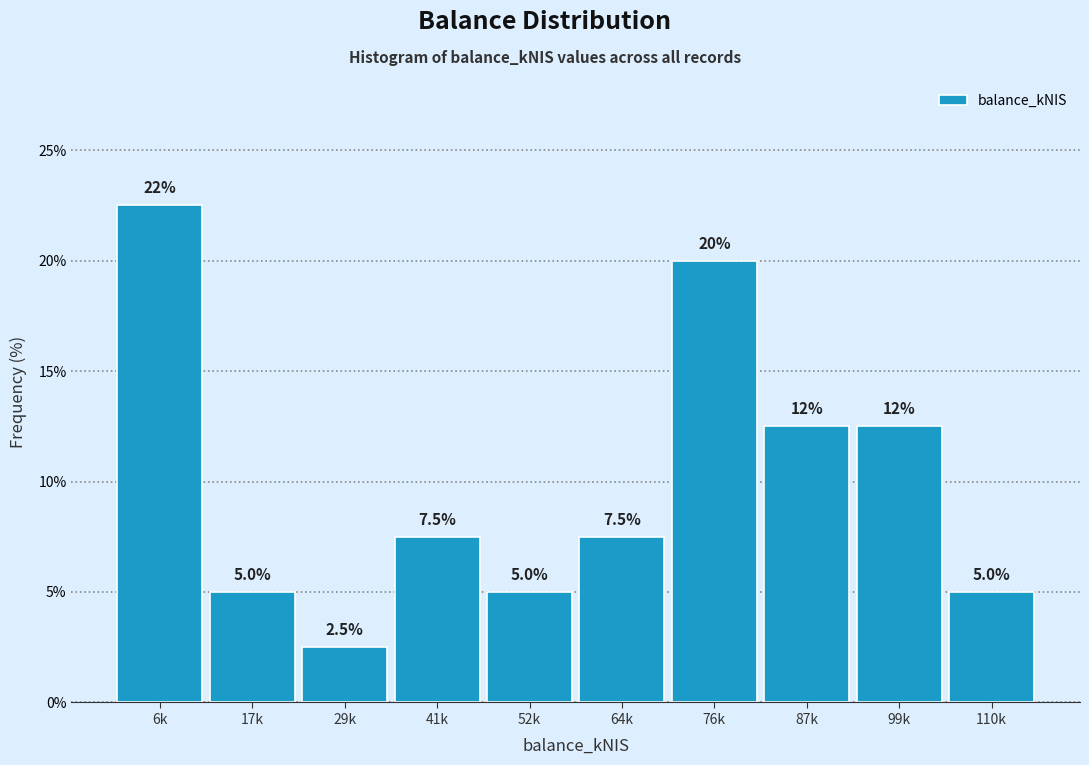

Reading left to right, transcribe all the data shown in this chart.

6k=22.5	17k=5.0	29k=2.5	41k=7.5	52k=5.0	64k=7.5	76k=20.0	87k=12.5	99k=12.5	110k=5.0